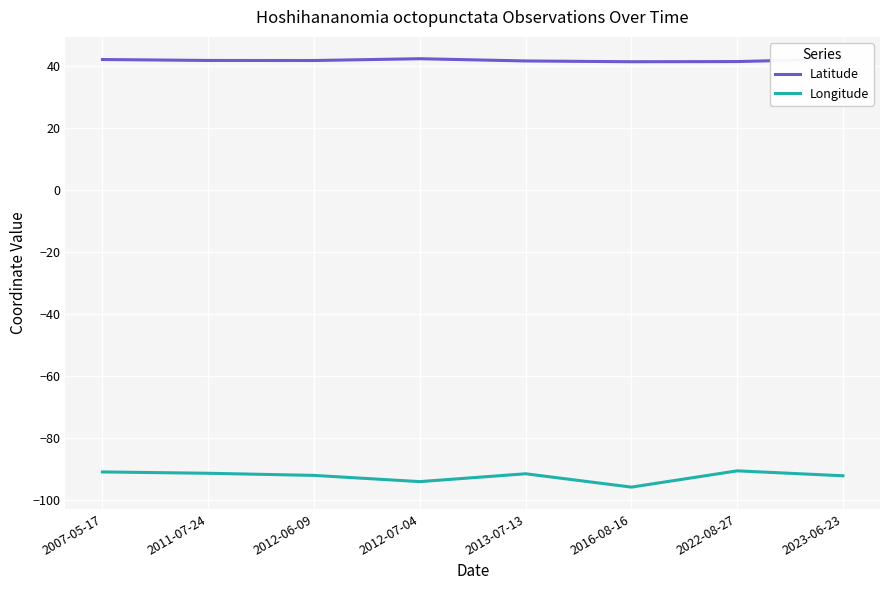

Rank the categories by Longitude value from highest to lowest.

2022-08-27, 2007-05-17, 2011-07-24, 2013-07-13, 2012-06-09, 2023-06-23, 2012-07-04, 2016-08-16